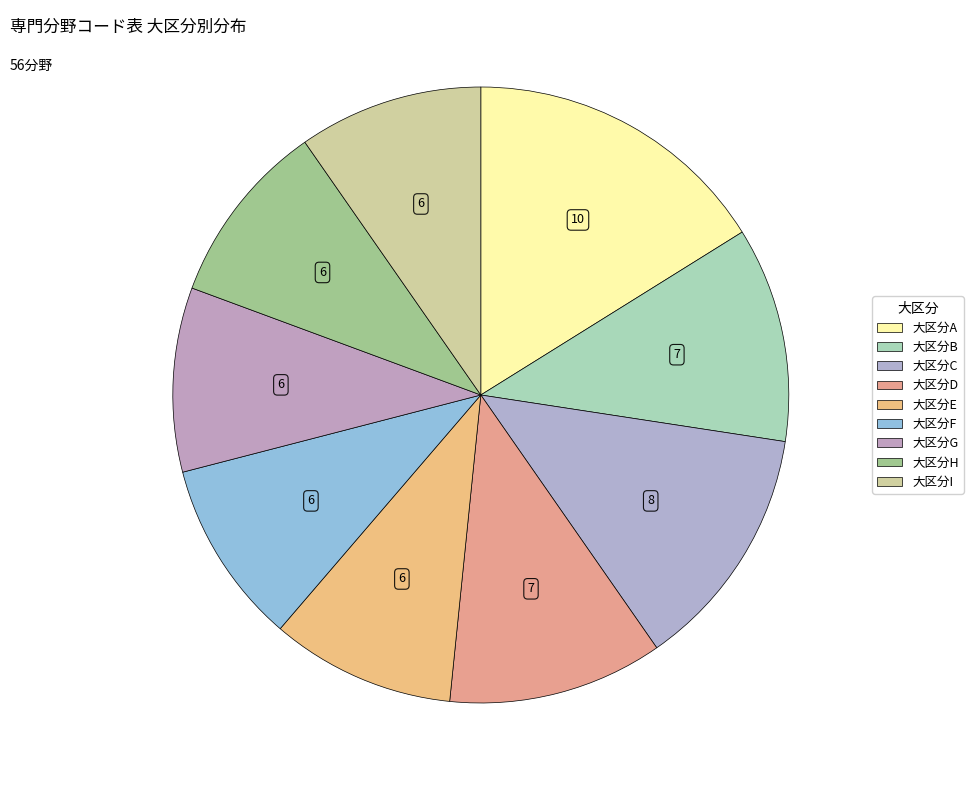

How many segments does this pie chart have?

9